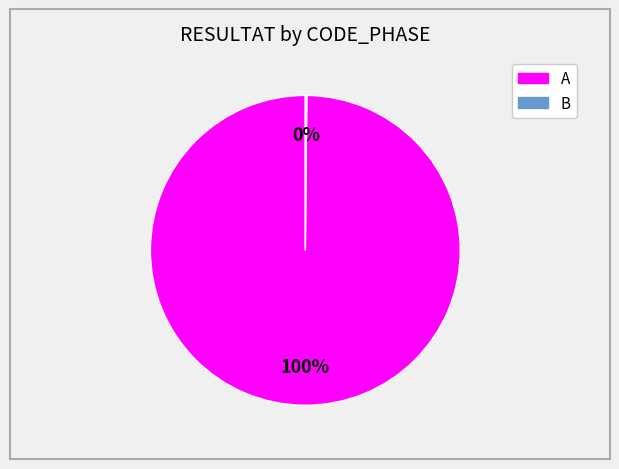

Which slice represents more than half of the pie?

A